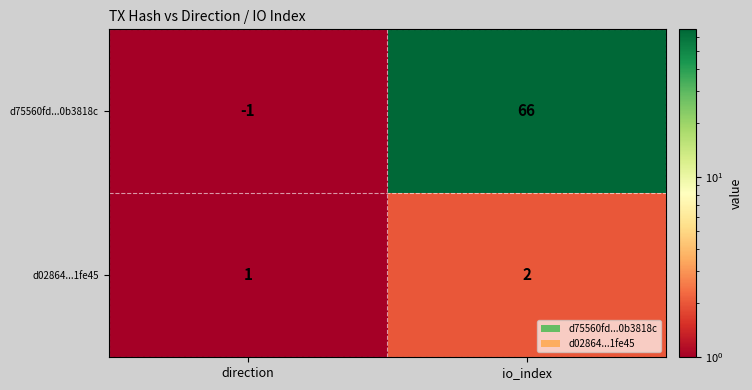

Which series has the largest range (max minus min)?

d75560fd...0b3818c